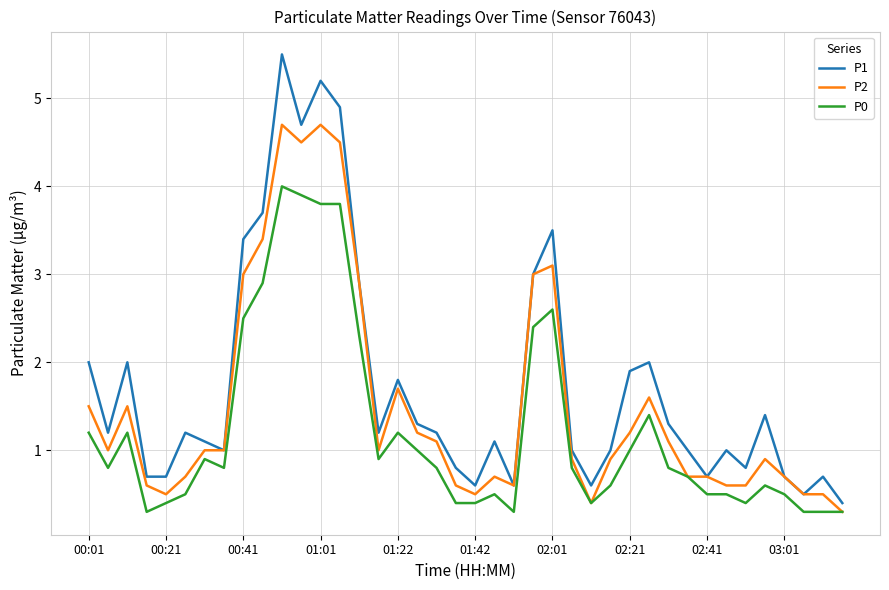

Does the chart have visible grid lines?

Yes